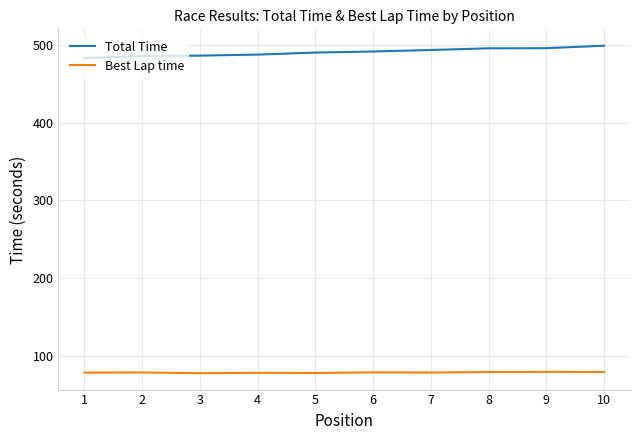

What is the smallest value displayed?

77.4